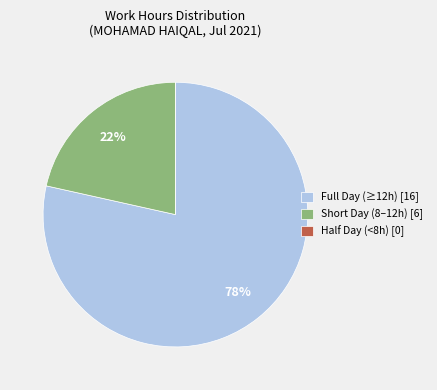

Combined, do Short Day (8–12h) [6] and Full Day (≥12h) [16] account for over 50%?

Yes